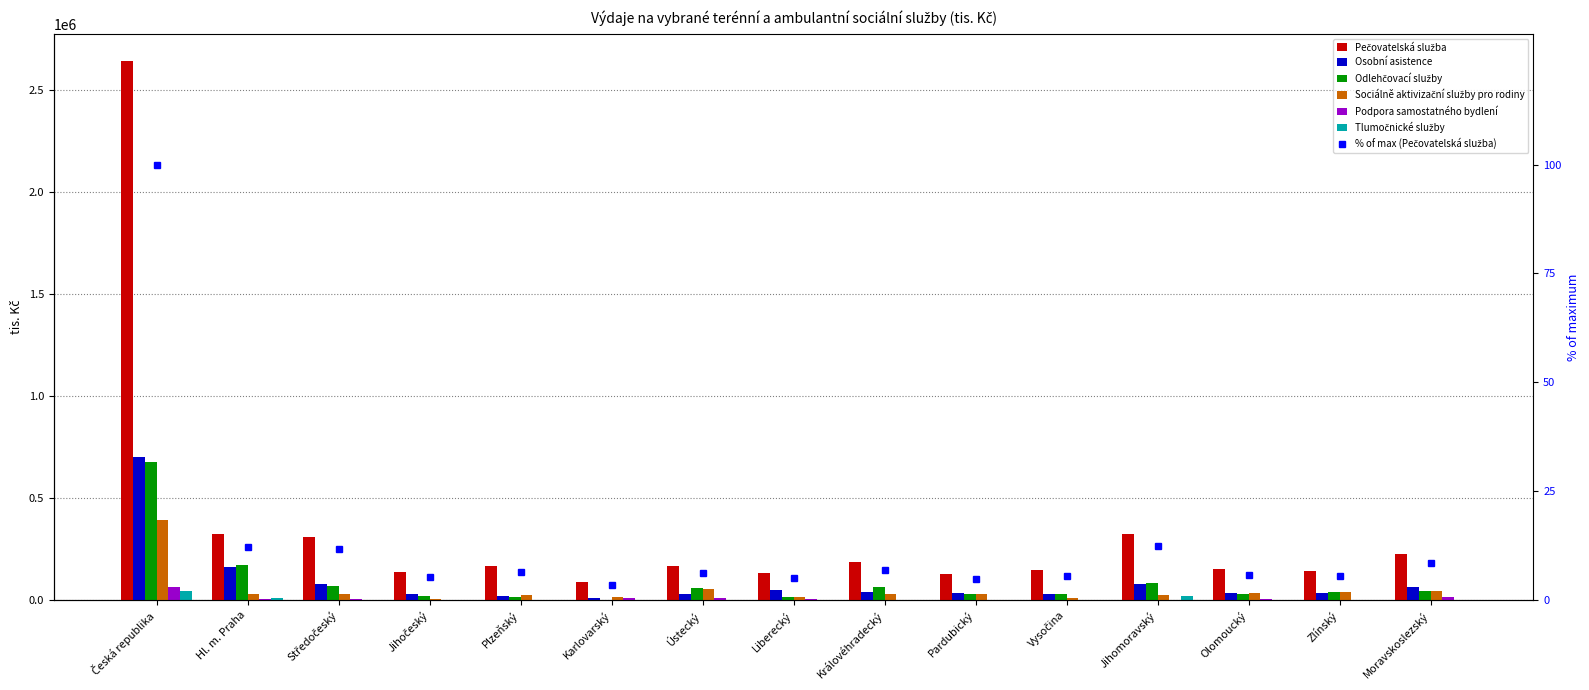

The Odlehčovací služby series shows 89301.4 at Středočeský. True or false?

False